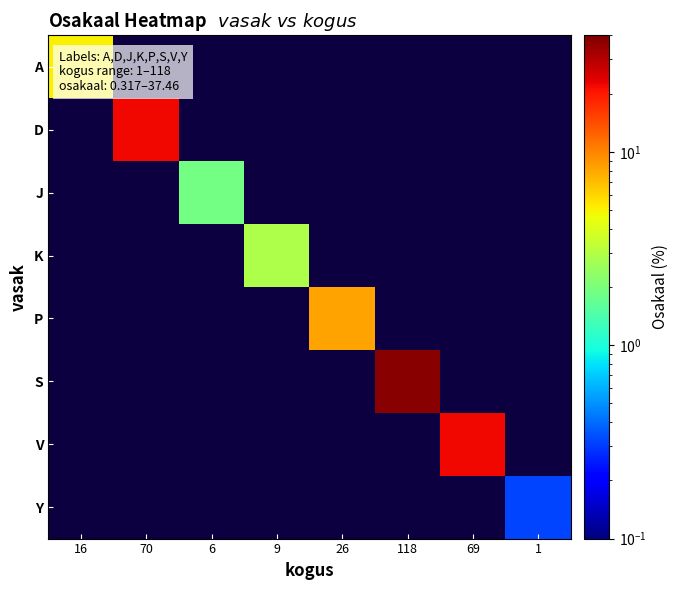

How many series are shown in this chart?

8